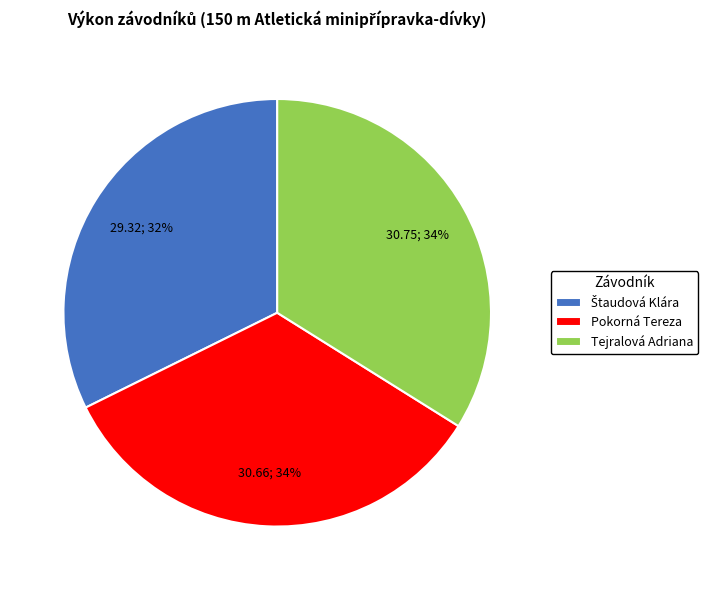

Is there any slice that represents more than half of the pie?

No